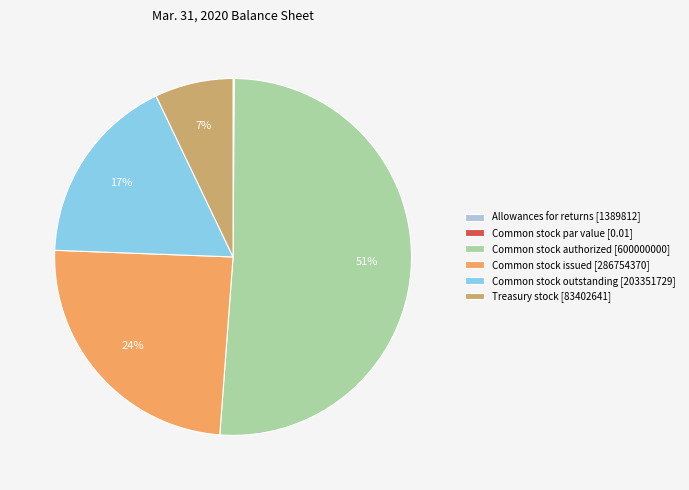

Do Common stock issued [286754370] and Common stock authorized [600000000] together represent more than half of the pie?

Yes